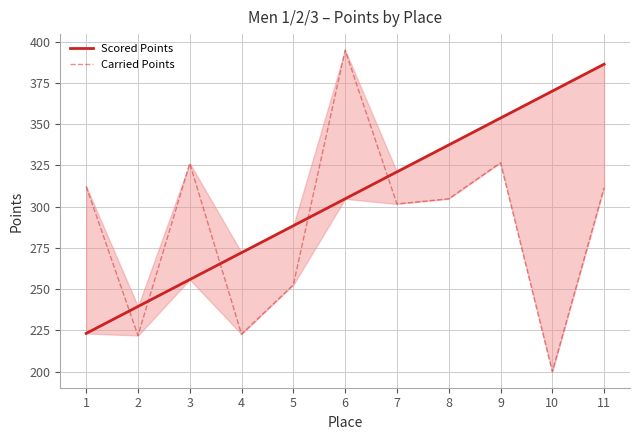

What is the highest value of the Scored Points series?

386.4